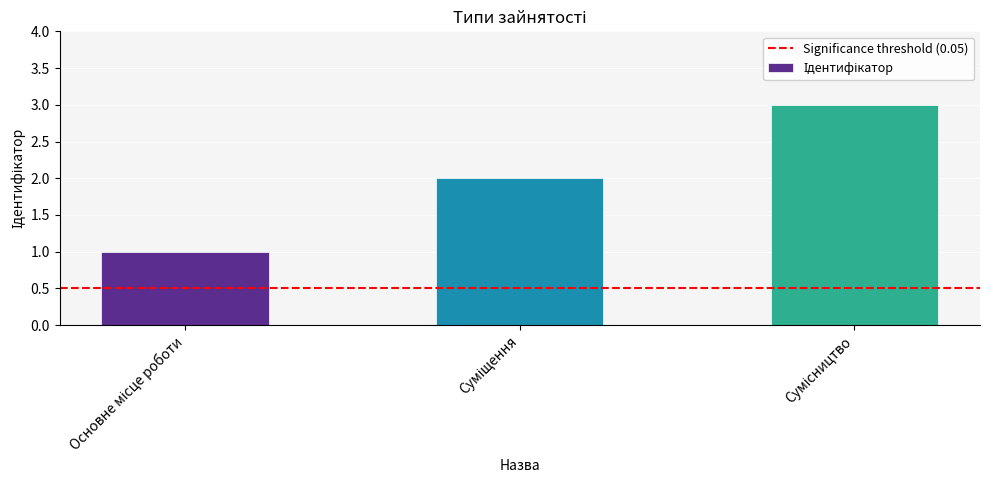

What is the greatest value displayed?

3